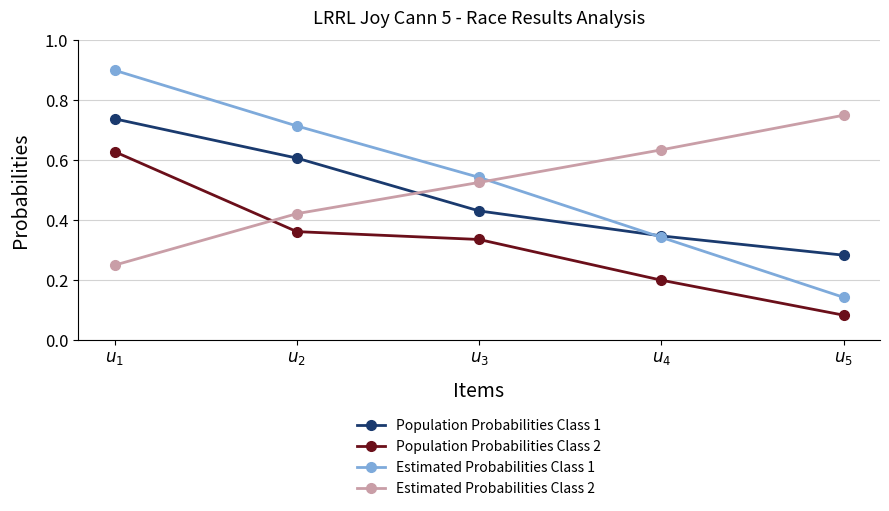

How many Population Probabilities Class 2 values are between 0 and 1?

5